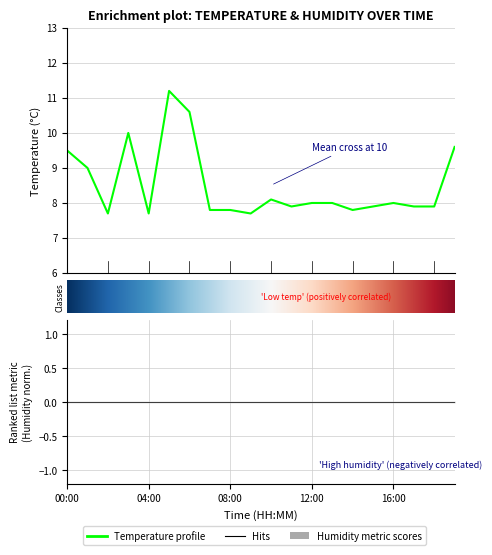

Rank the categories by value from lowest to highest.

02:00, 04:00, 09:00, 07:00, 08:00, 14:00, 11:00, 15:00, 17:00, 18:00, 12:00, 13:00, 16:00, 10:00, 01:00, 00:00, 19:00, 03:00, 06:00, 05:00